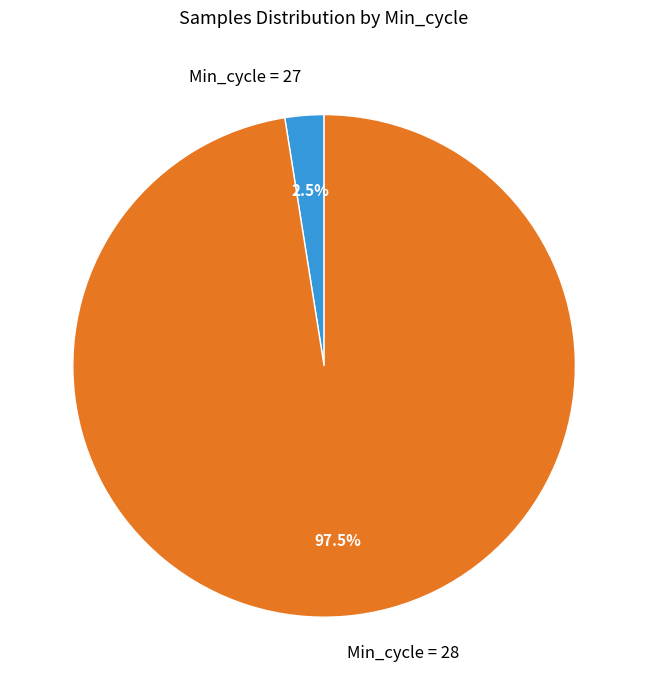

Does Min_cycle = 27 account for over 50% of the chart?

No